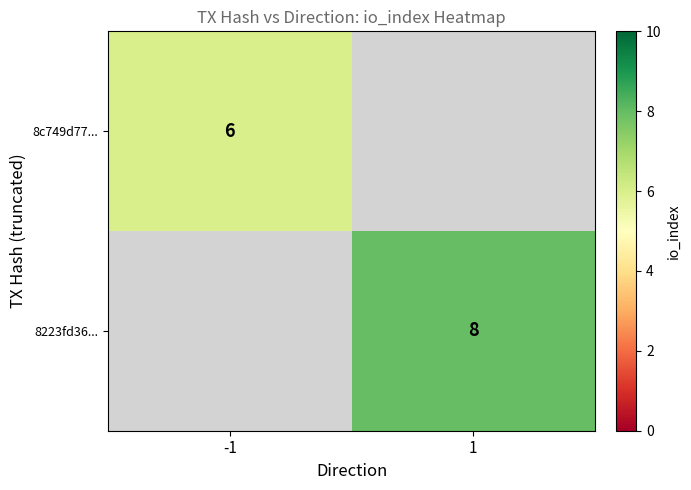

The value of 8c749d77... at -1 is 6. True or false?

True